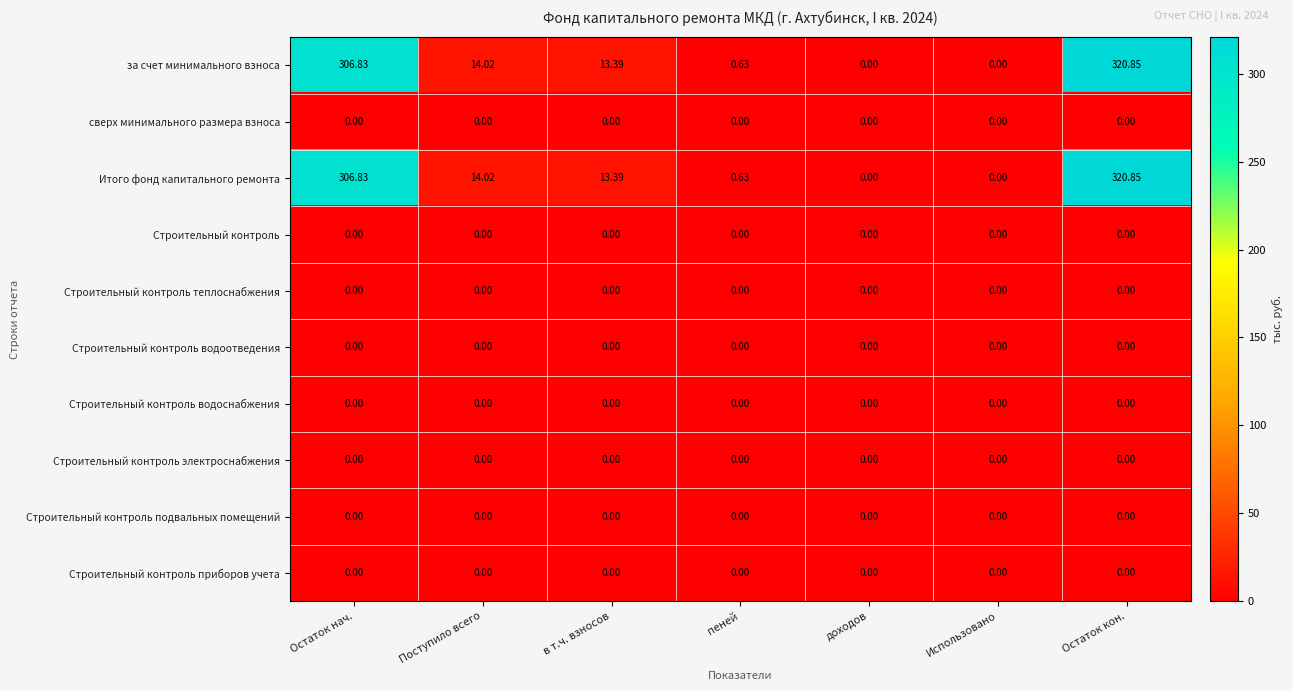

How many distinct data groups are displayed?

10